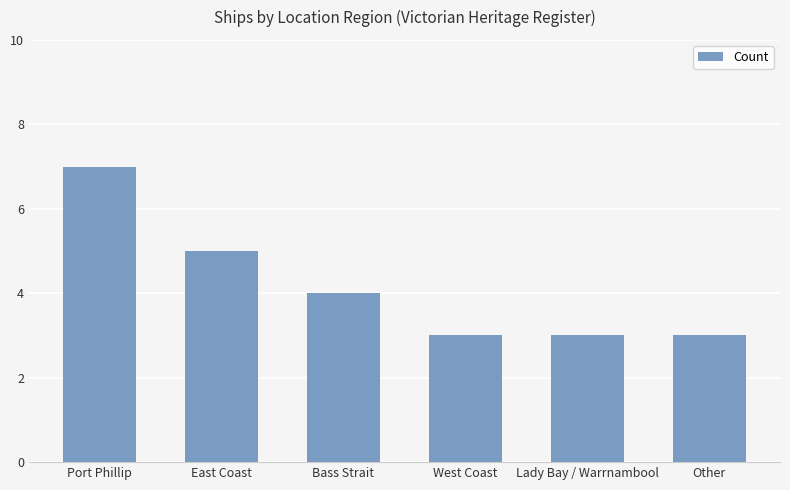

What is the minimum value shown in the chart?

3